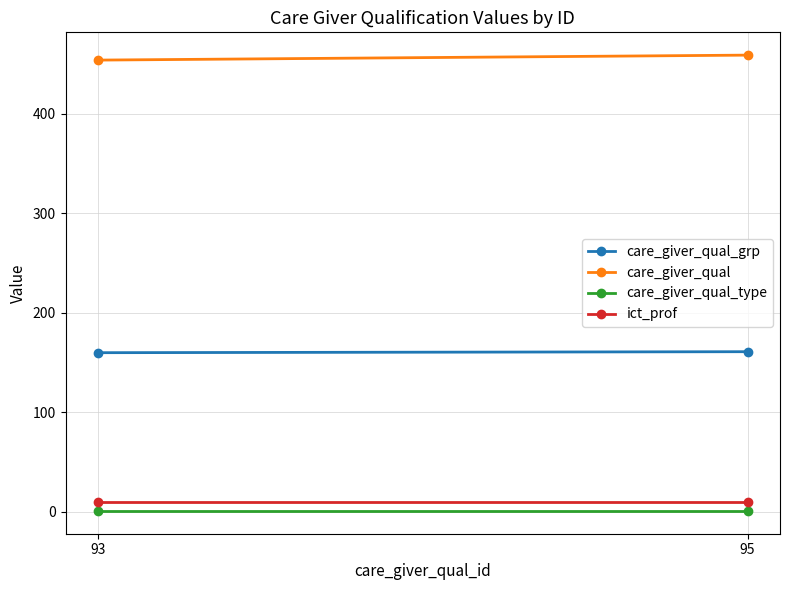

Which has a higher value, 93 or 95?

95